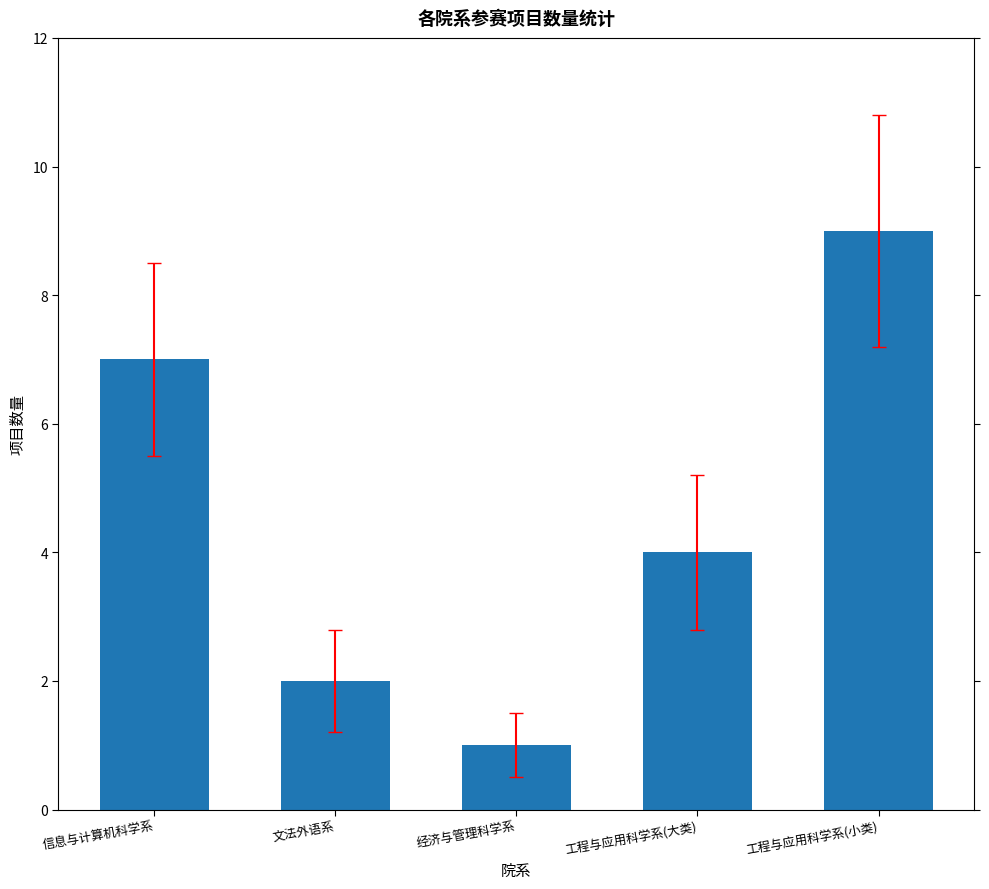

Which category has the highest value across all series?

工程与应用科学系(小类)